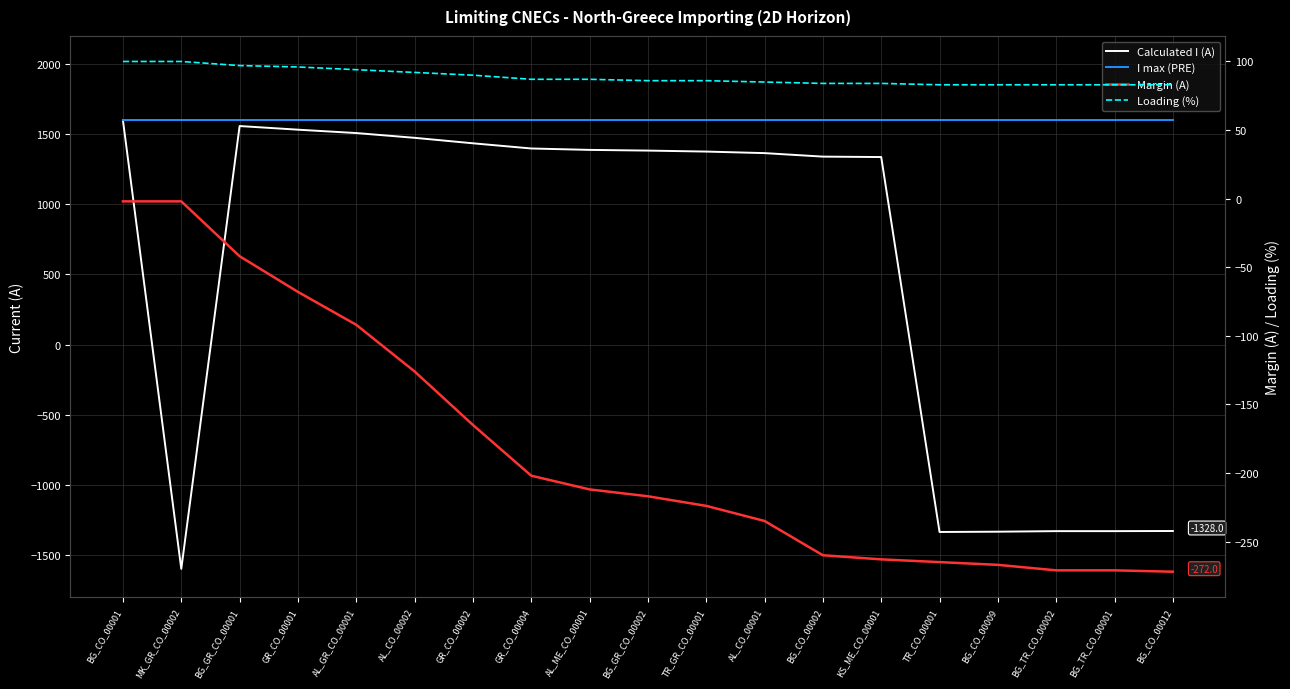

Which series has the largest total across all categories?

I max (PRE)